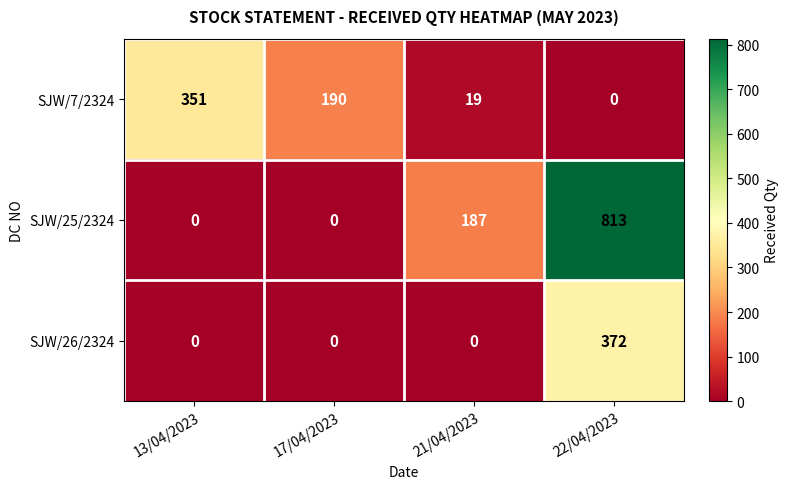

Which series has the largest total across all categories?

SJW/25/2324